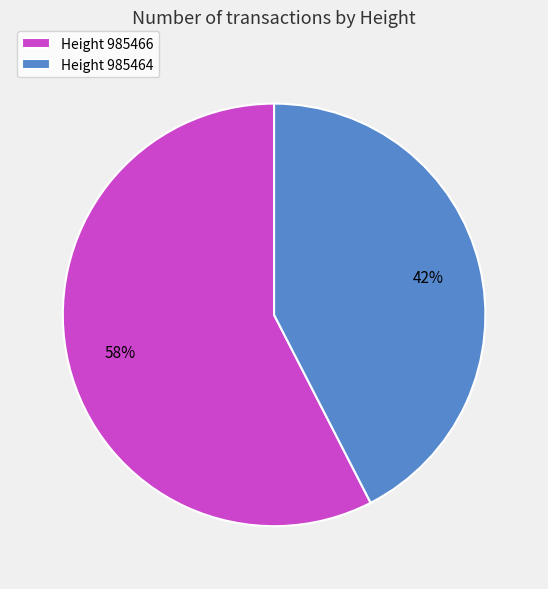

Is there a majority slice in this chart?

Yes